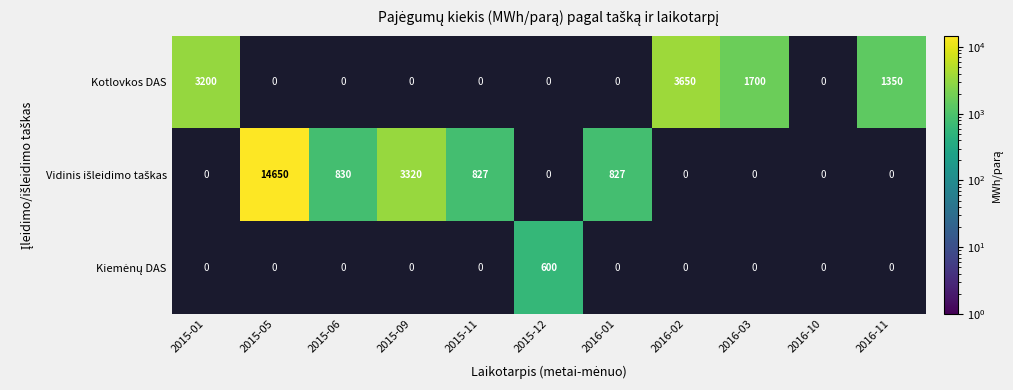

Is the value of Vidinis išleidimo taškas at 2016-10 greater than the value of Kiemėnų DAS at 2015-11?

No